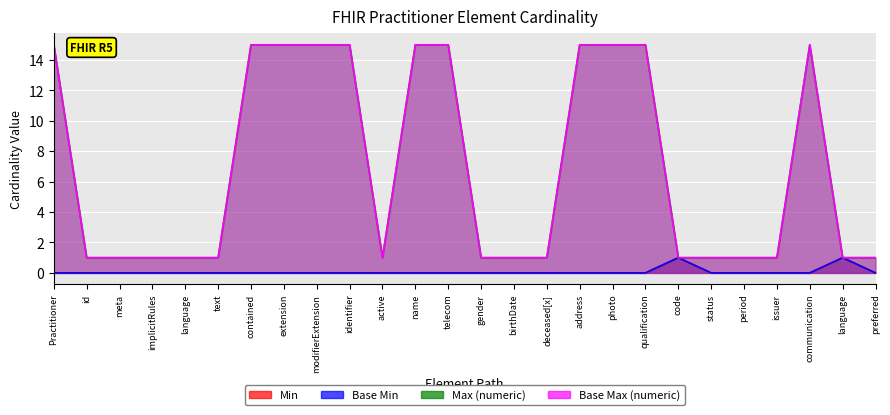

What position from the right is Practitioner.communication?

3